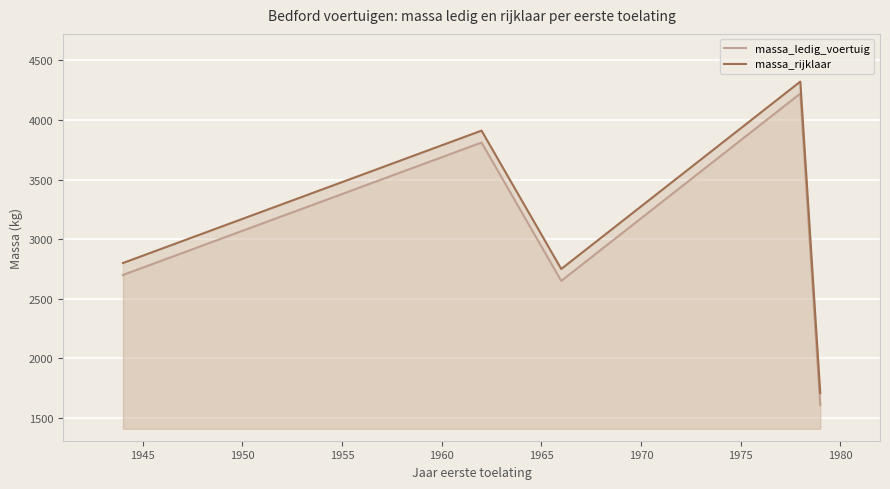

What is the value of the massa_ledig_voertuig point at the 2nd from the left?

3810